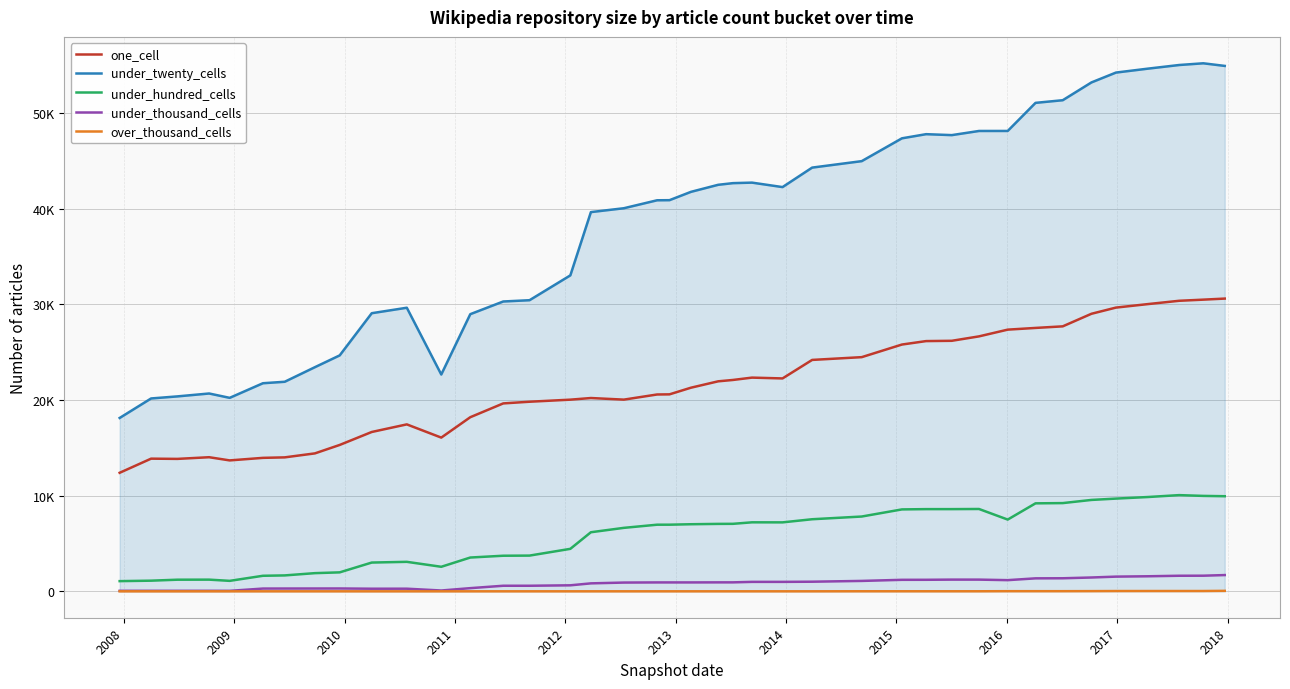

Reading right to left, what are all the values shown in this chart?

one_cell: 30608	30497	30378	30033	29666	29020	27705	27540	27361	26657	26195	26164	25803	24485	24195	22260	22345	22100	21957	21290	20595	20581	20044	20211	20040	19824	19648	18205	16073	17455	16661	15306	14423	14006	13955	13689	14022	13847	13872	12394
under_twenty_cells: 54936	55210	55030	54651	54239	53210	51349	51073	48136	48134	47700	47799	47365	44979	44304	42266	42733	42679	42505	41768	40898	40887	40055	39651	33035	30439	30305	28979	22669	29652	29080	24670	23437	21911	21758	20230	20685	20382	20166	18127
under_hundred_cells: 9944	9978	10059	9861	9695	9556	9225	9200	7502	8609	8595	8595	8565	7821	7537	7210	7215	7058	7051	7015	6968	6966	6636	6178	4442	3736	3722	3534	2566	3084	3008	1983	1901	1664	1626	1095	1222	1216	1114	1066
under_thousand_cells: 1700	1634	1629	1574	1537	1446	1365	1357	1169	1224	1225	1206	1203	1088	1006	988	988	938	937	931	931	931	916	833	629	583	583	332	86	275	273	298	295	292	289	51	55	55	54	54
over_thousand_cells: 50	32	32	31	29	21	15	15	15	6	6	6	6	6	1	1	1	1	1	1	1	1	1	0	0	0	0	0	0	0	0	0	0	0	0	0	0	0	0	0